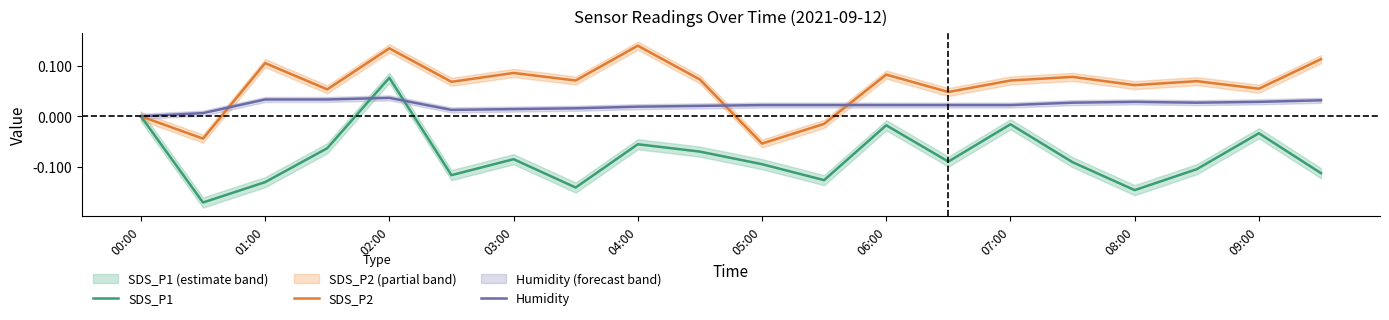

At which label does SDS_P1 reach its peak?

02:00